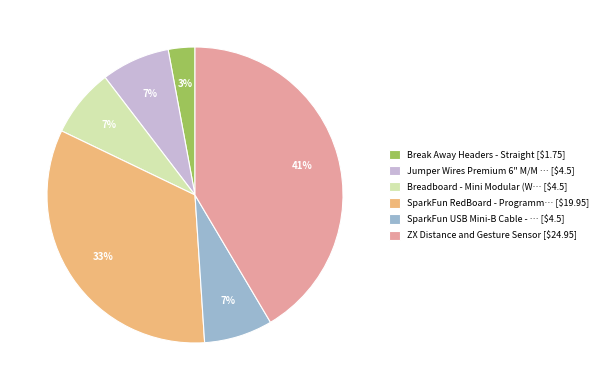

To the nearest percent, what is the difference between the largest and smallest slice percentages?

39%